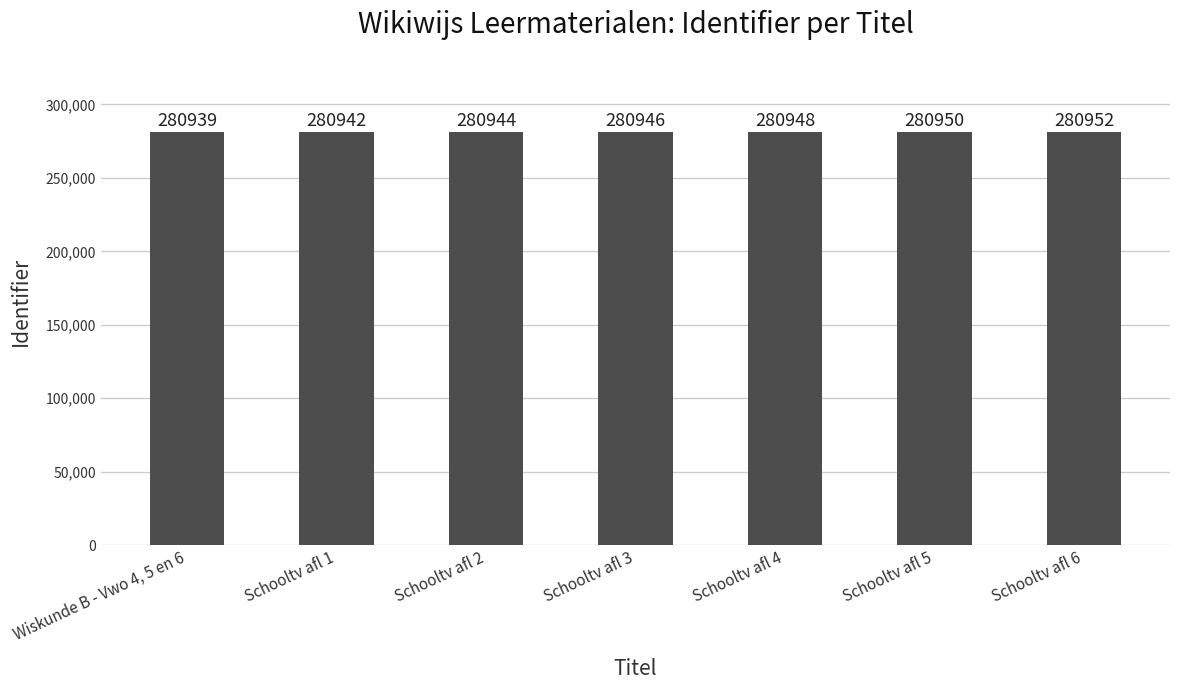

Is it true that the value at Schooltv afl 3 is 280946?

True